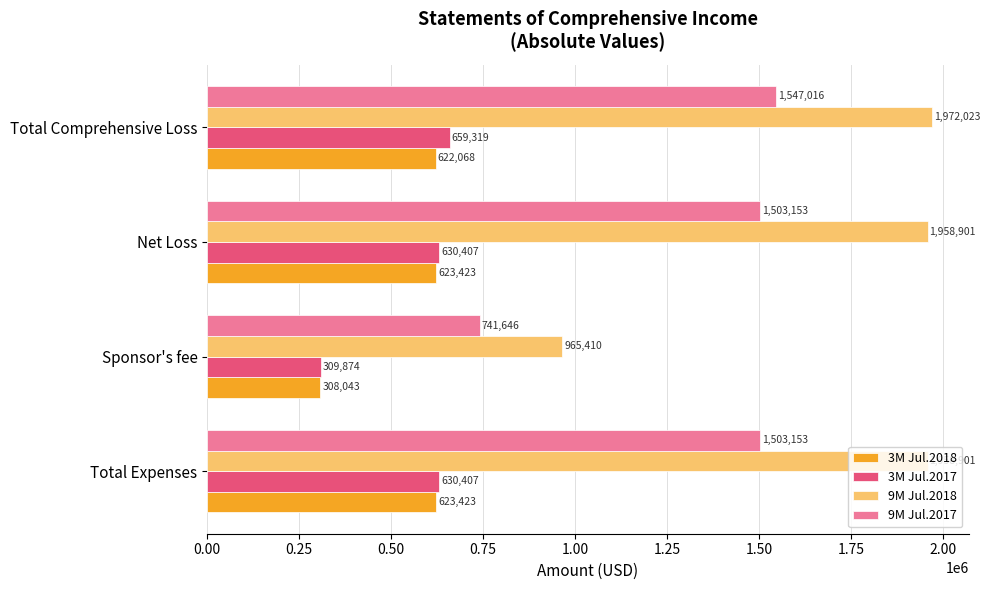

At which category does the chart reach its peak across all series?

Total Comprehensive Loss